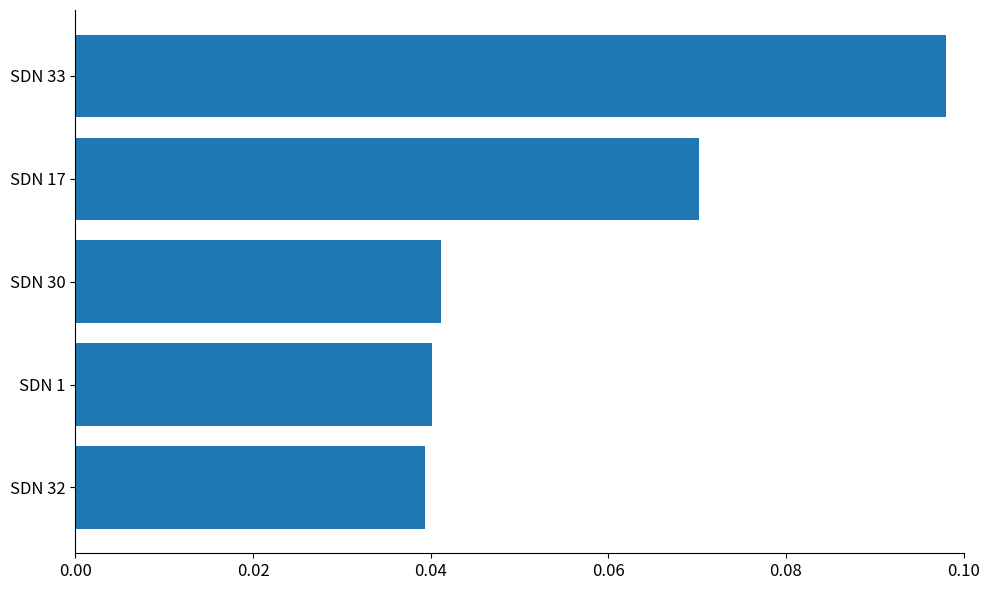

The value at SDN 32 is 0.1. True or false?

False